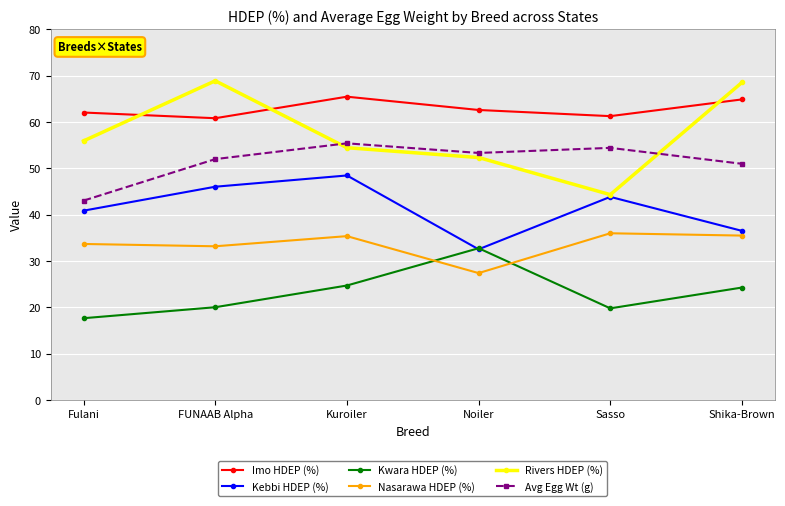

How many interior local peaks does the Avg Egg Wt (g) series have?

2